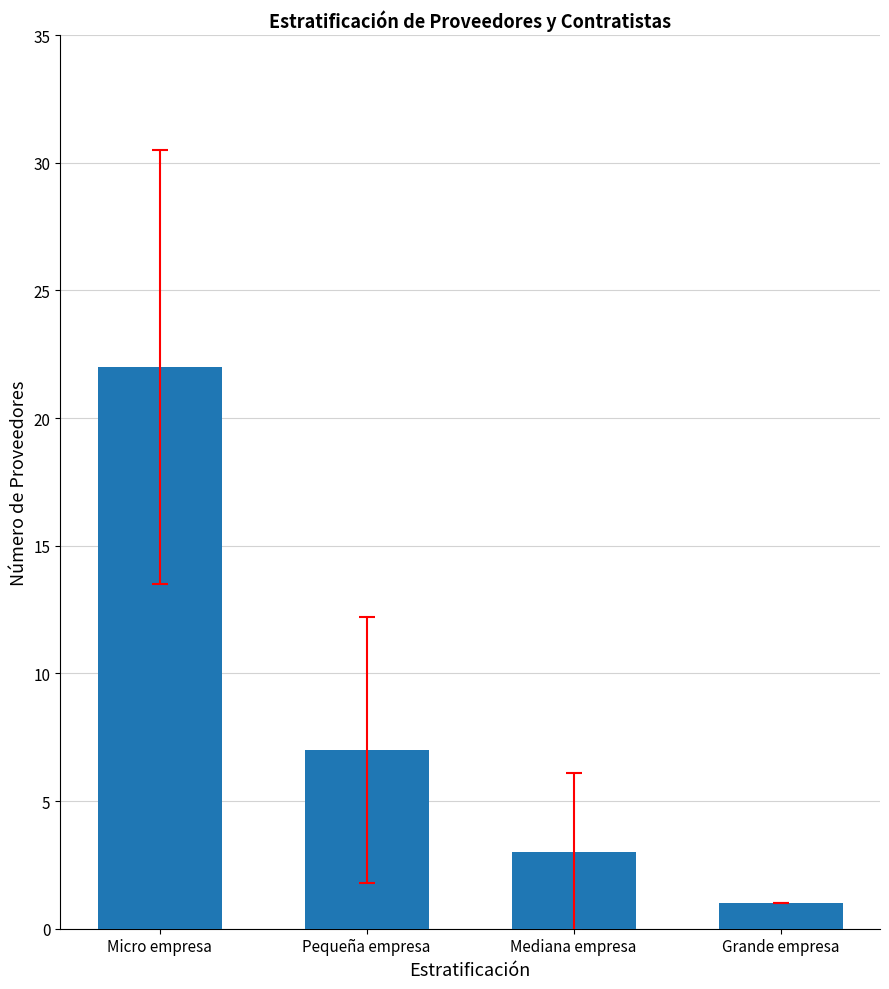

What is the sum of all values?

33